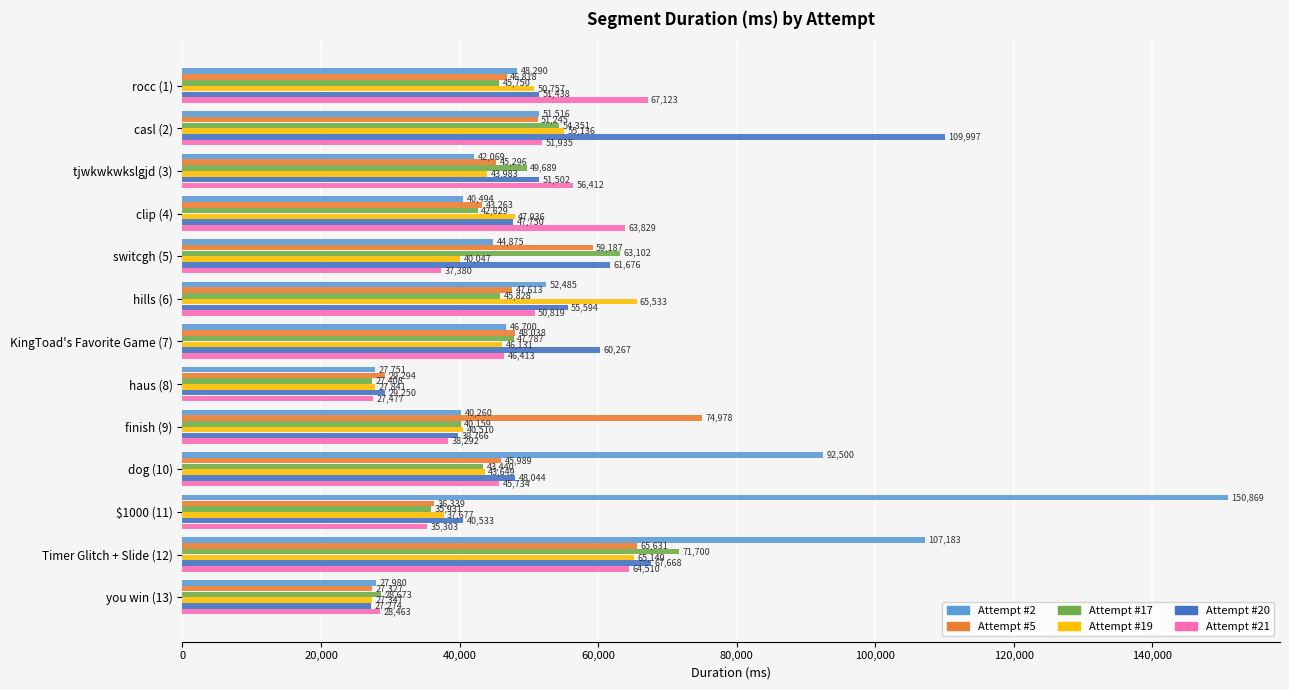

What is the average value of the Attempt #2 series?

59459